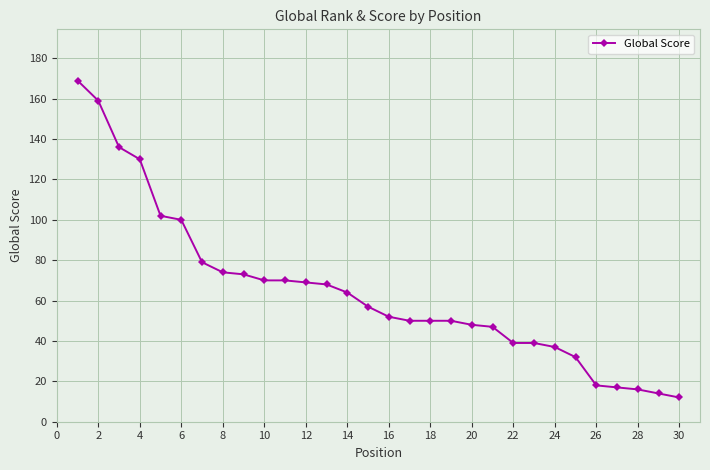

What is the greatest value displayed?

169